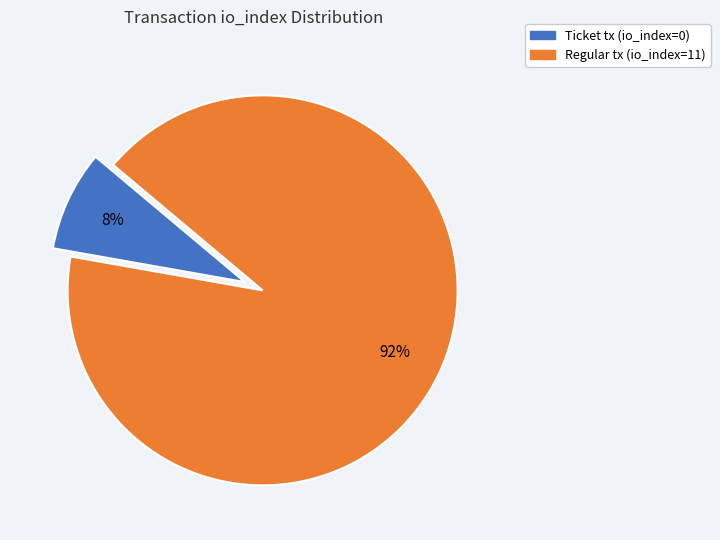

Rank the categories by value from highest to lowest.

Regular tx (io_index=11), Ticket tx (io_index=0)